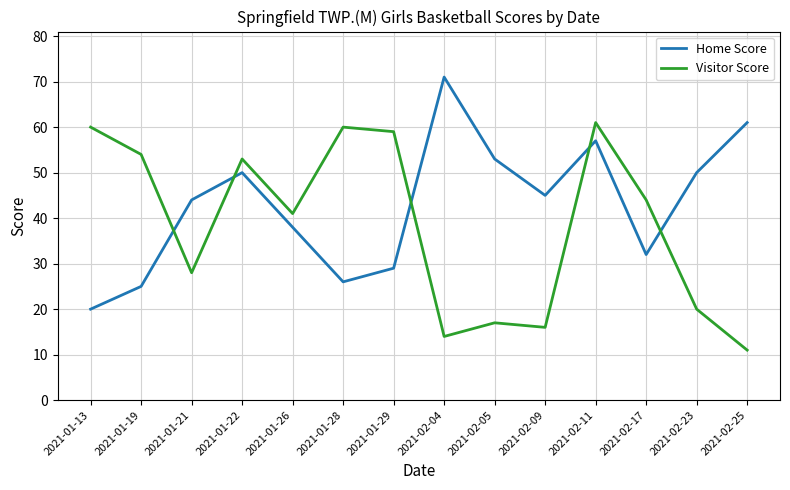

What are all the series names shown in the legend?

Home Score, Visitor Score